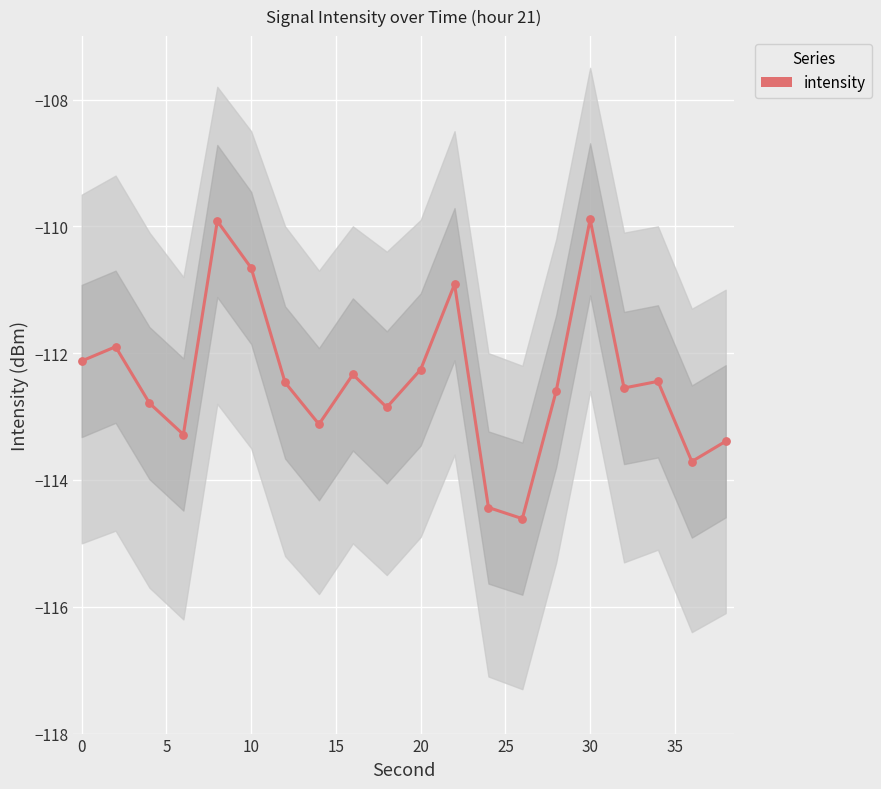

What is the change in value from 0 to 5?

-0.9